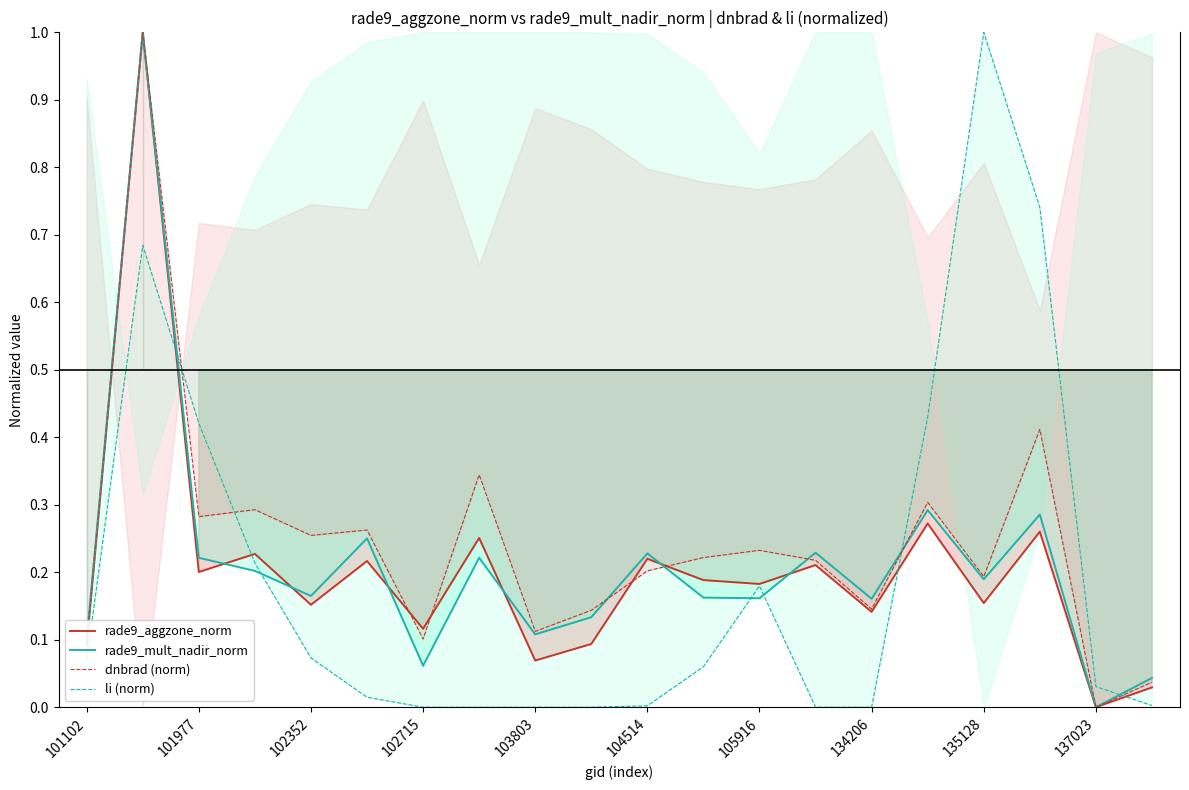

The rade9_aggzone_norm series shows 0.3 at 134206. True or false?

False